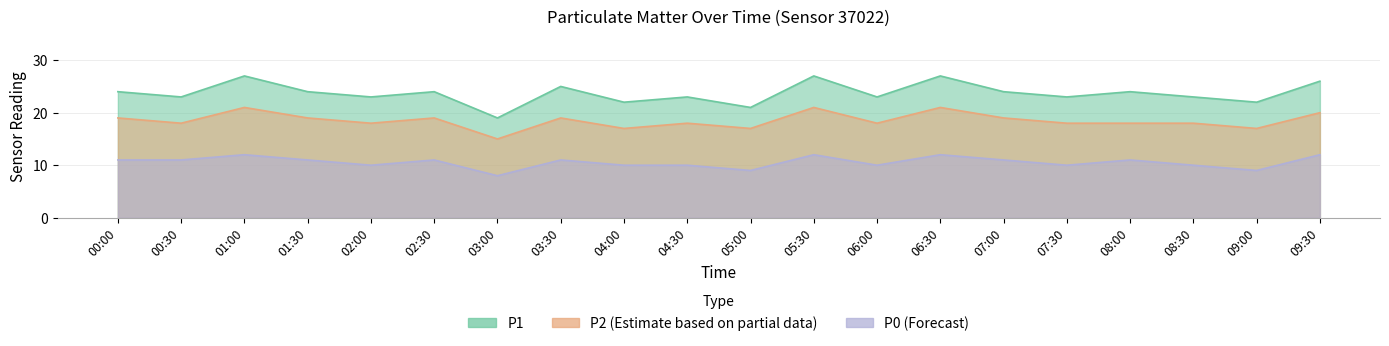

What is the label of the 8th point from the right?

06:00